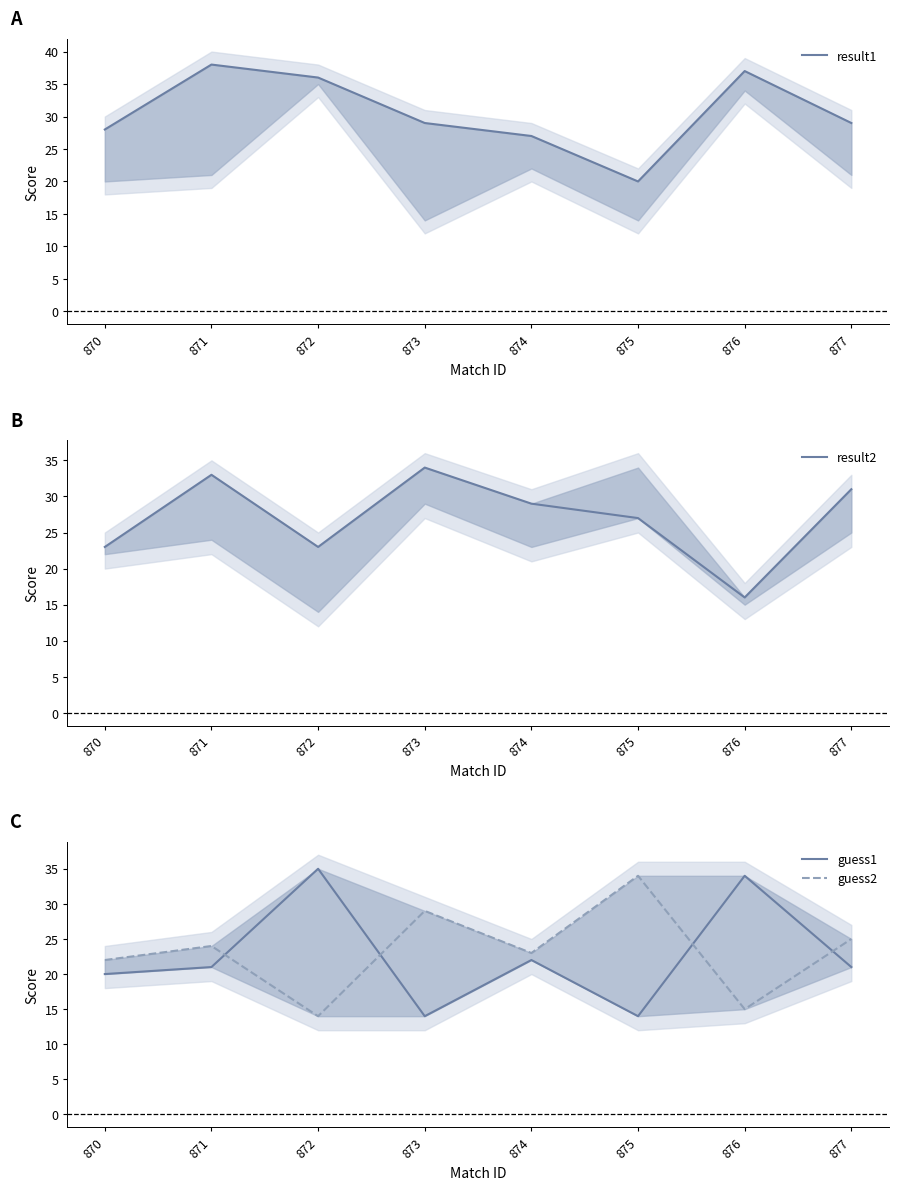

What is the difference between the result2 values at 875 and 873?

7